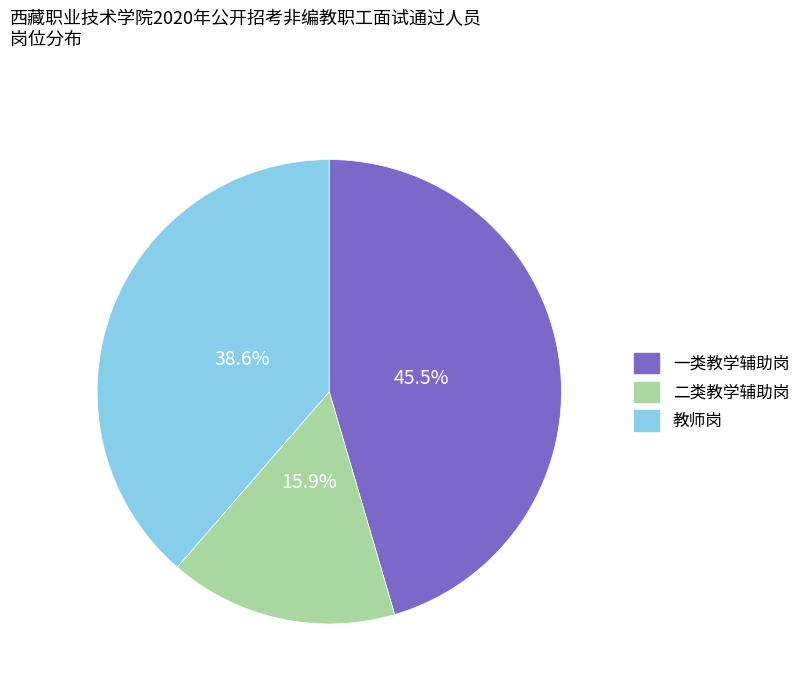

Does 一类教学辅助岗 account for over 50% of the chart?

No